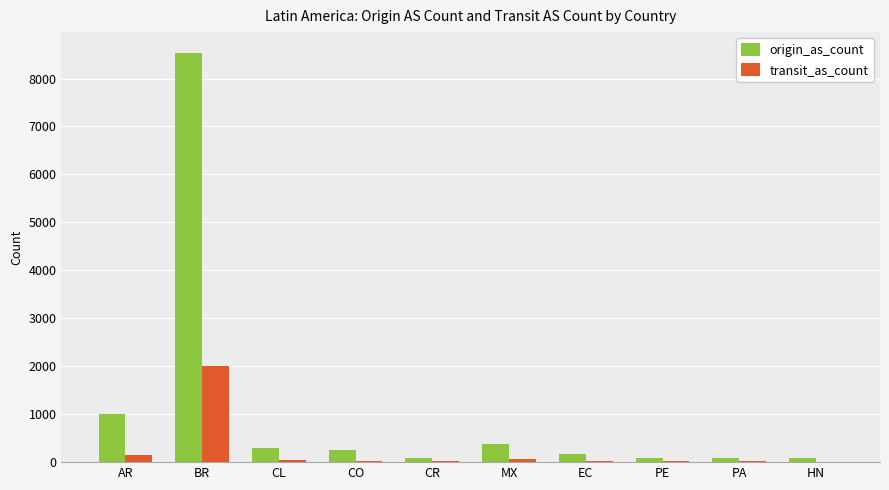

Which series has the widest spread of values?

origin_as_count